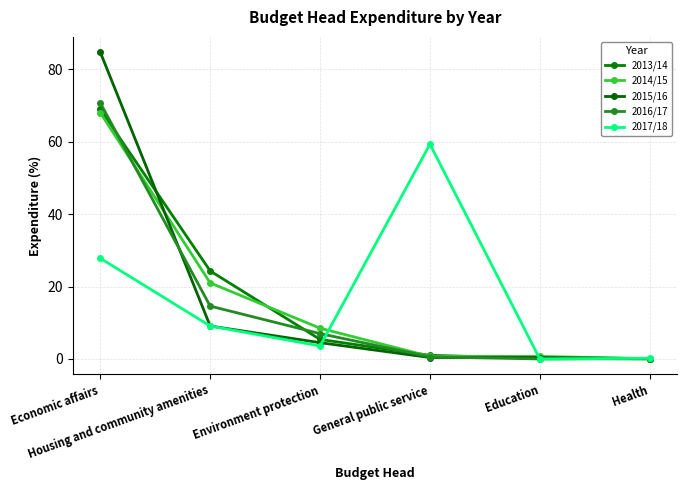

True or false: 2013/14 and 2016/17 intersect in this chart.

True